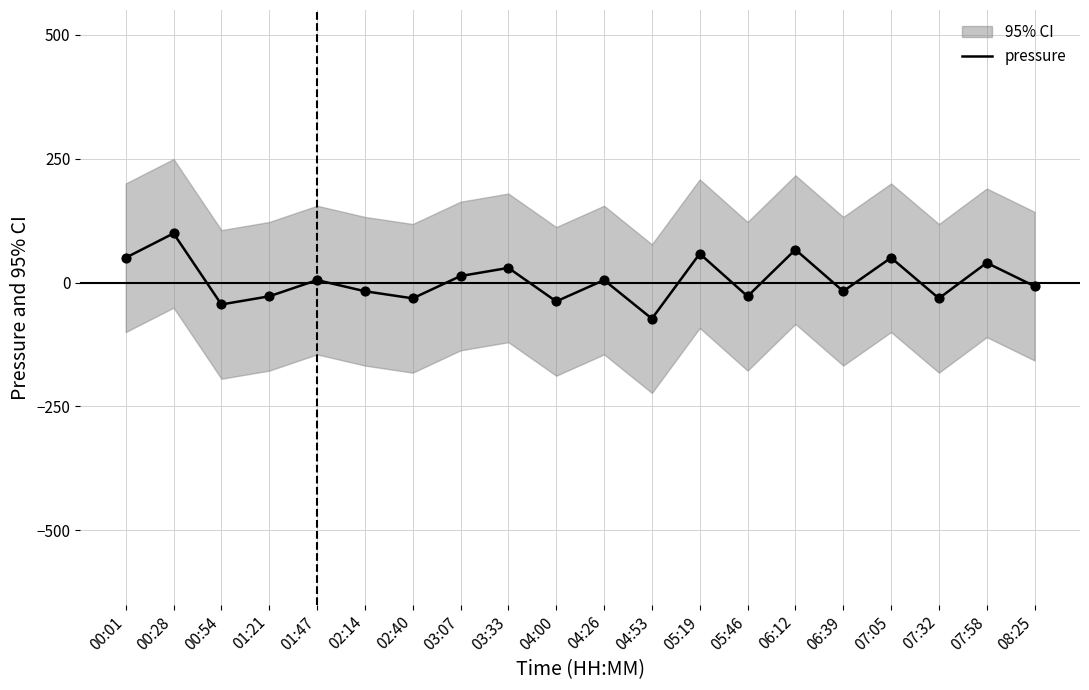

What is the change in value from 04:26 to 04:53?

-77.9